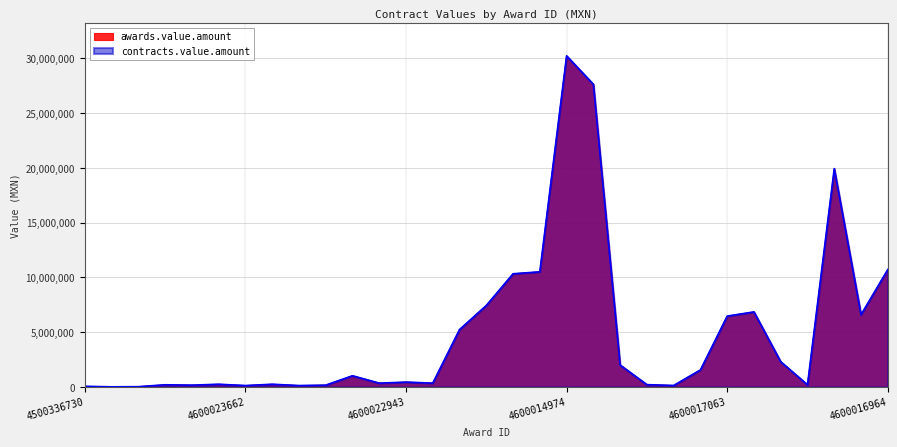

At which category is the sum across all series the highest?

4600014974